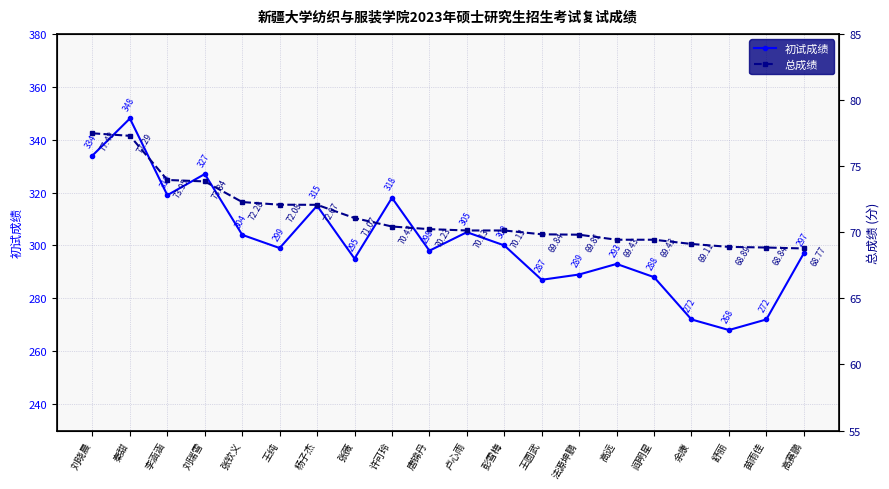

How many values in the 初试成绩 series exceed 299?

9